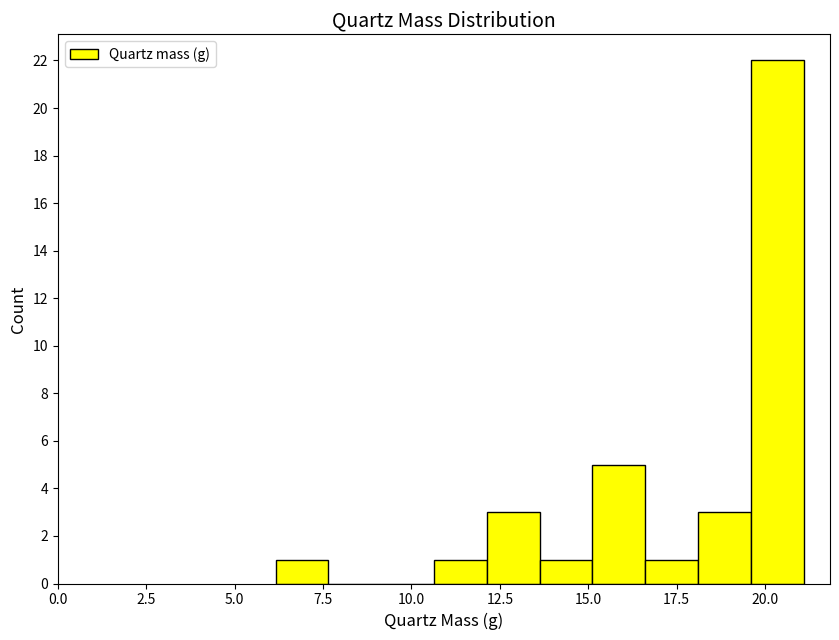

Around what value on the x-axis is the tallest bar? Give the approximate position of its centre, as read against the axis.

20.5